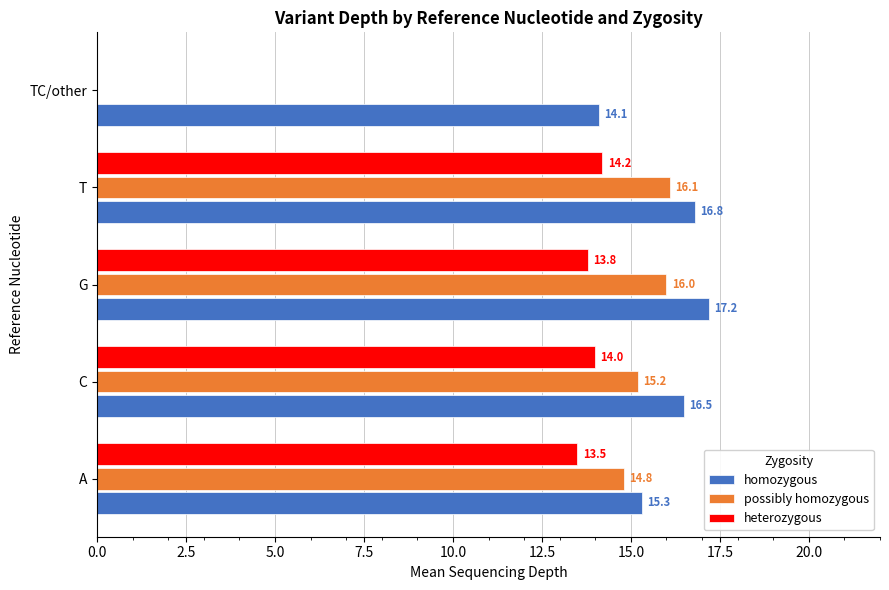

What is the maximum value for heterozygous?

14.2